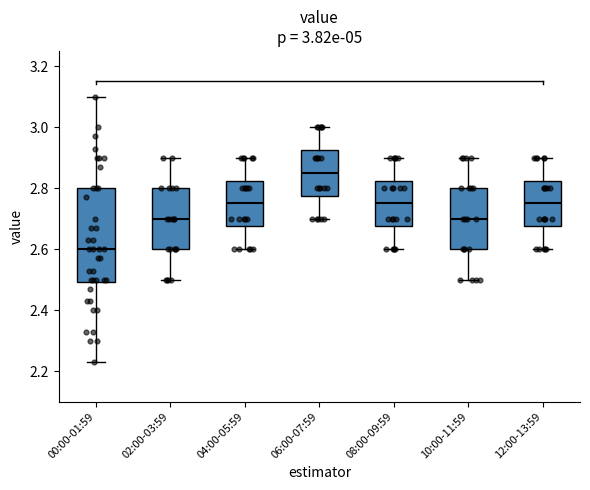

Which box is the tallest, from its lower edge to its upper edge?

00:00-01:59